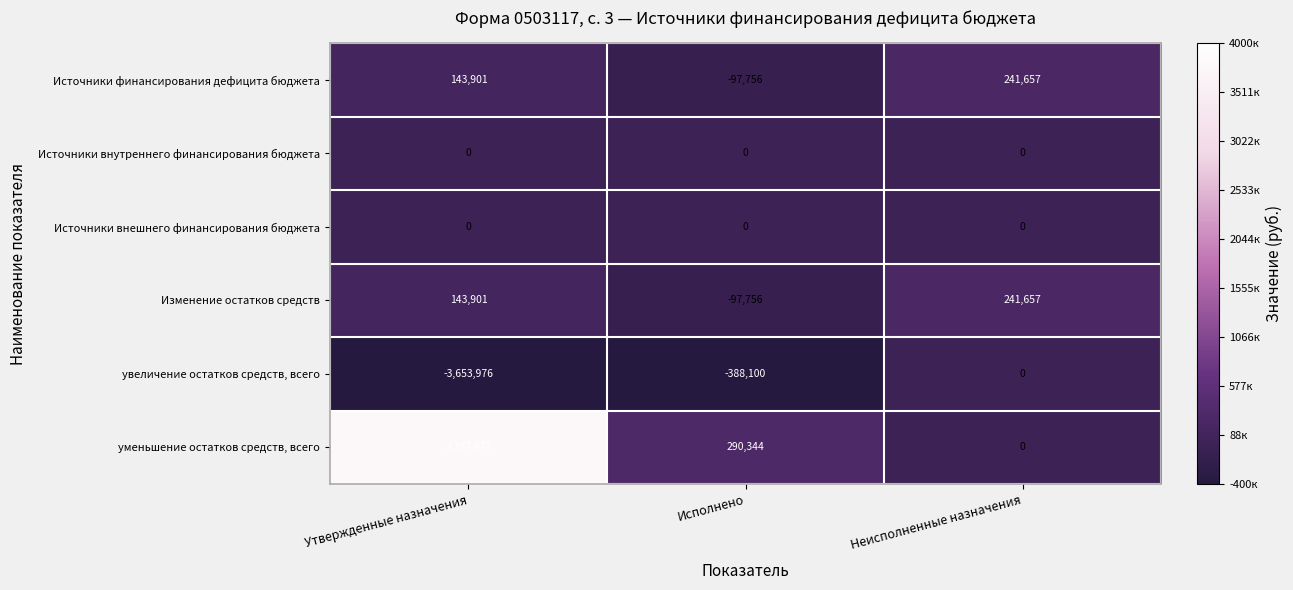

The value of Изменение остатков средств at Исполнено is -131101. True or false?

False